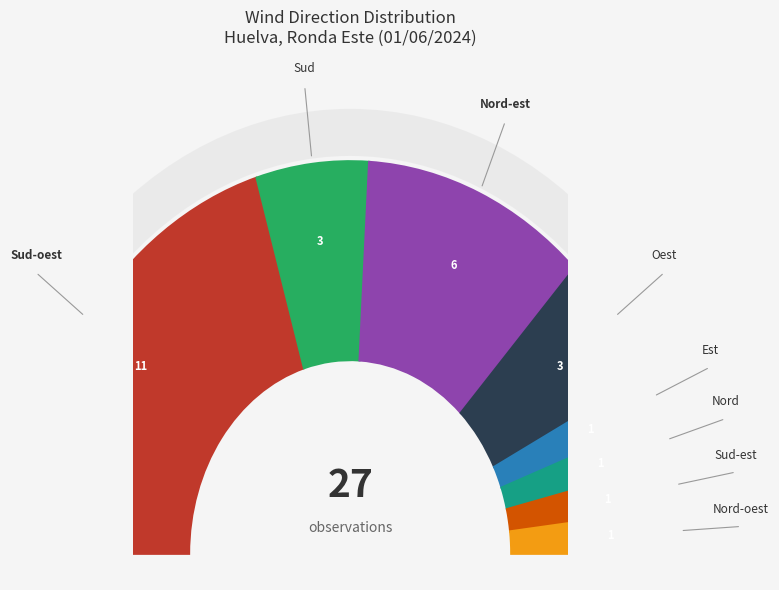

How many slices are in this pie chart?

8